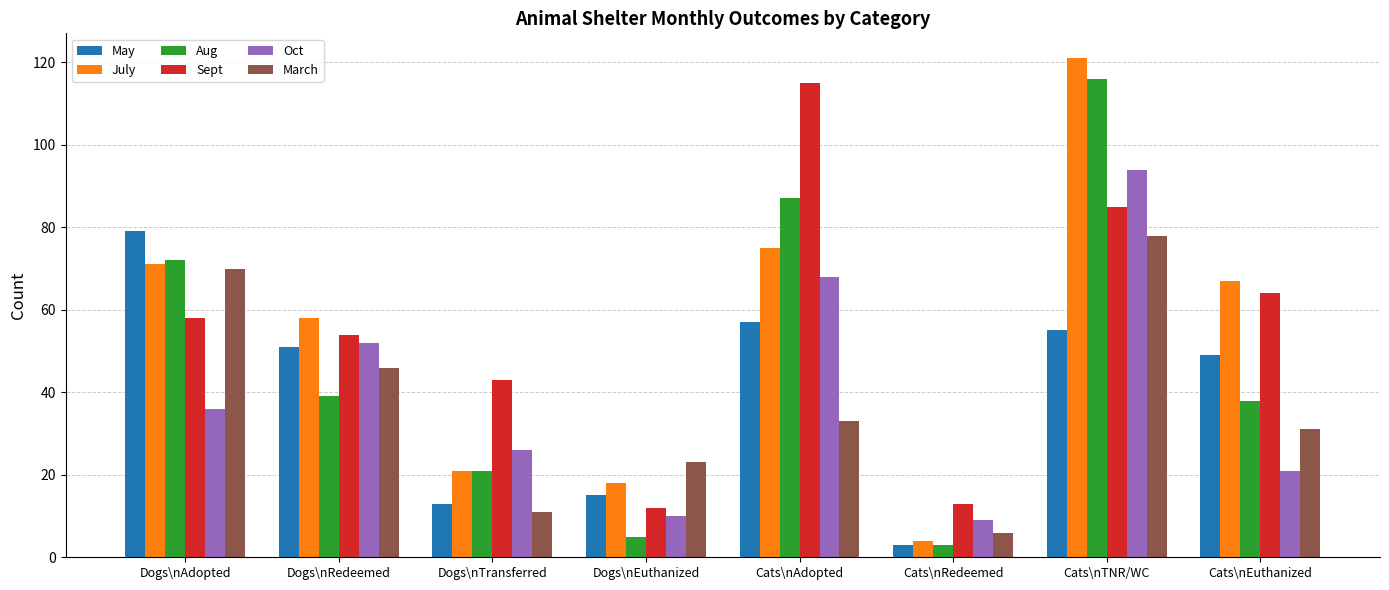

Reading left to right, transcribe all the data shown in this chart.

May: 79	51	13	15	57	3	55	49
July: 71	58	21	18	75	4	121	67
Aug: 72	39	21	5	87	3	116	38
Sept: 58	54	43	12	115	13	85	64
Oct: 36	52	26	10	68	9	94	21
March: 70	46	11	23	33	6	78	31